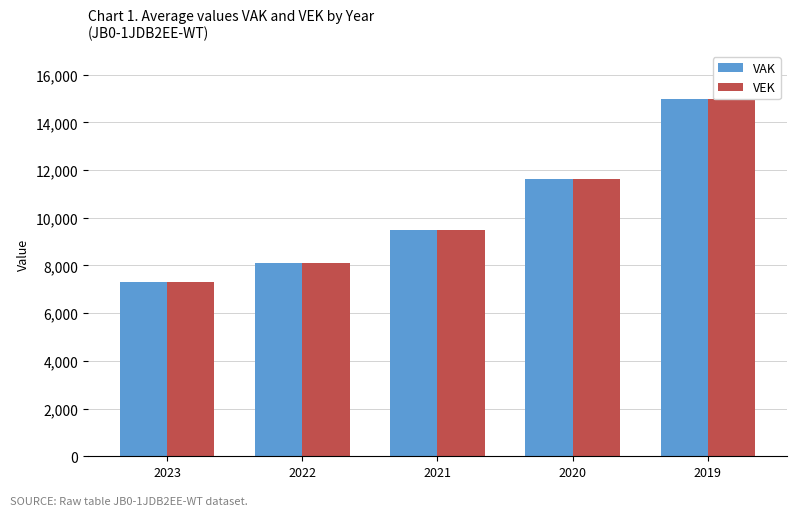

At how many categories does at least one series exceed 8435?

3